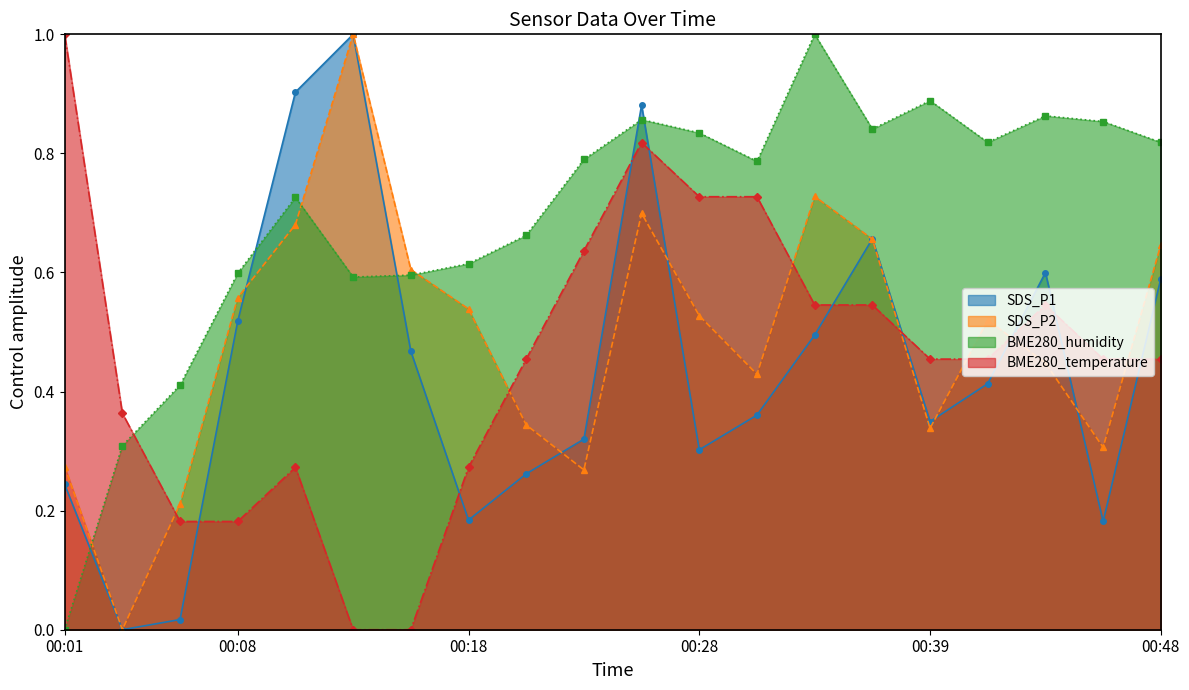

What is the greatest value displayed?

1.0